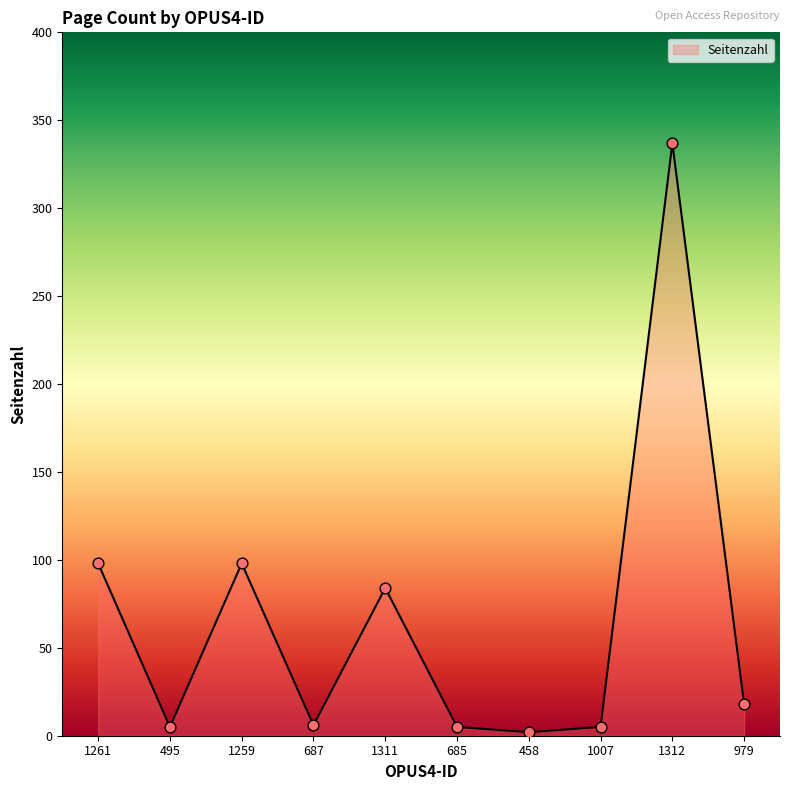

What is the change in value from 687 to 1312?

+331